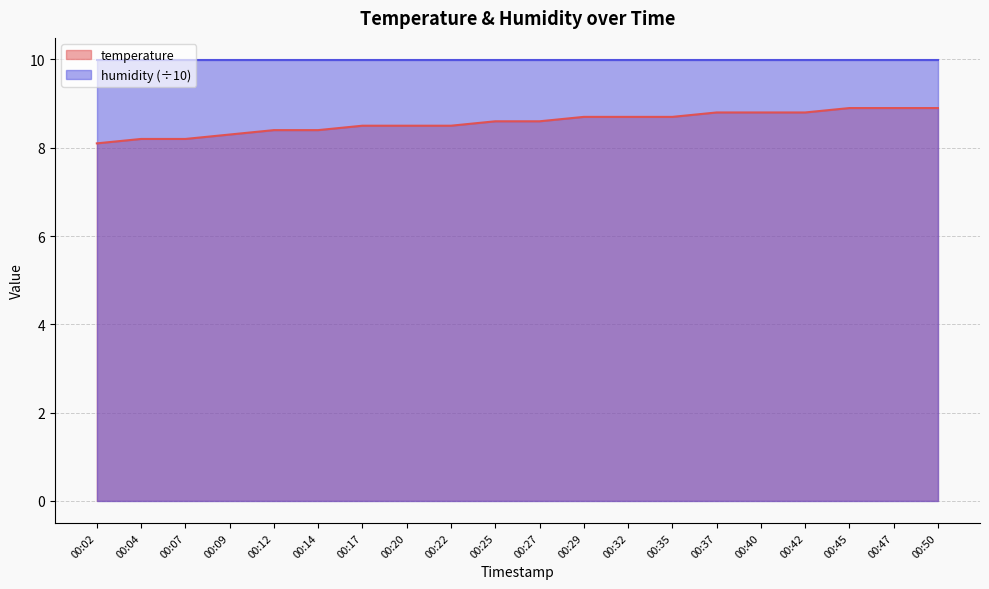

True or false: temperature and humidity (÷10) cross at least once.

False